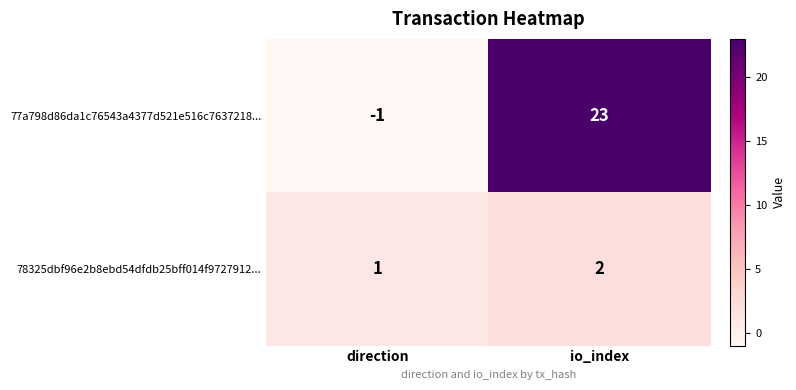

How many distinct data groups are displayed?

2